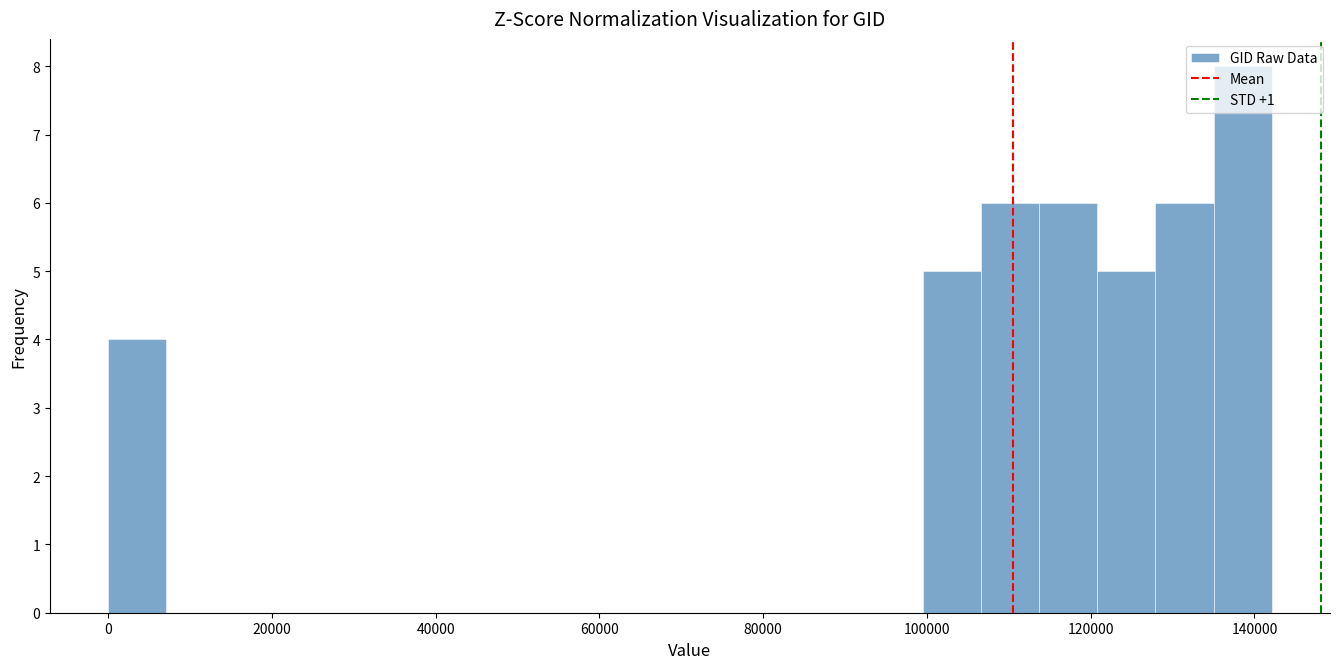

Read against the x-axis, roughly where is the centre of the tallest bar?

138000